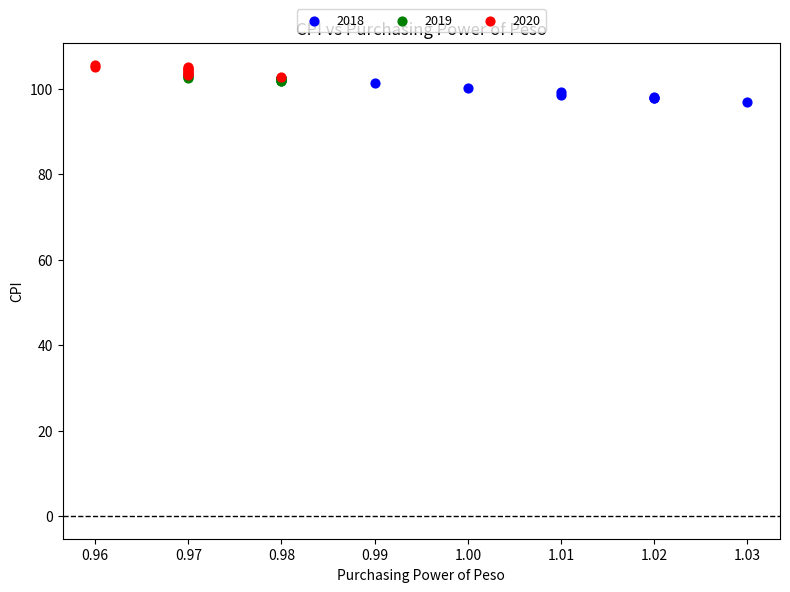

Which series reaches the minimum Y coordinate?

2018